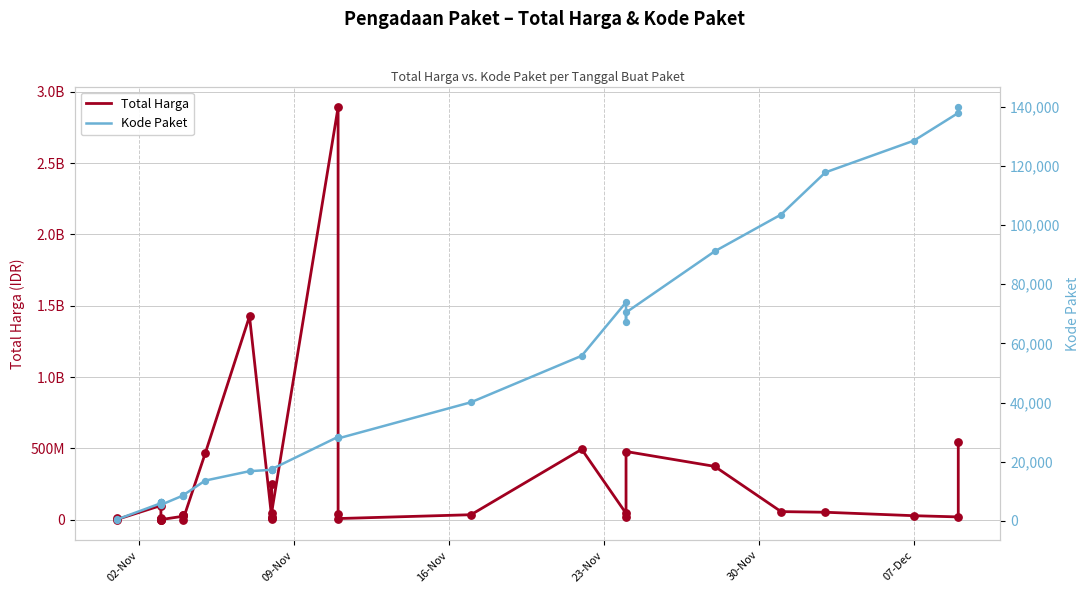

Which series contains the highest Y value?

Total Harga